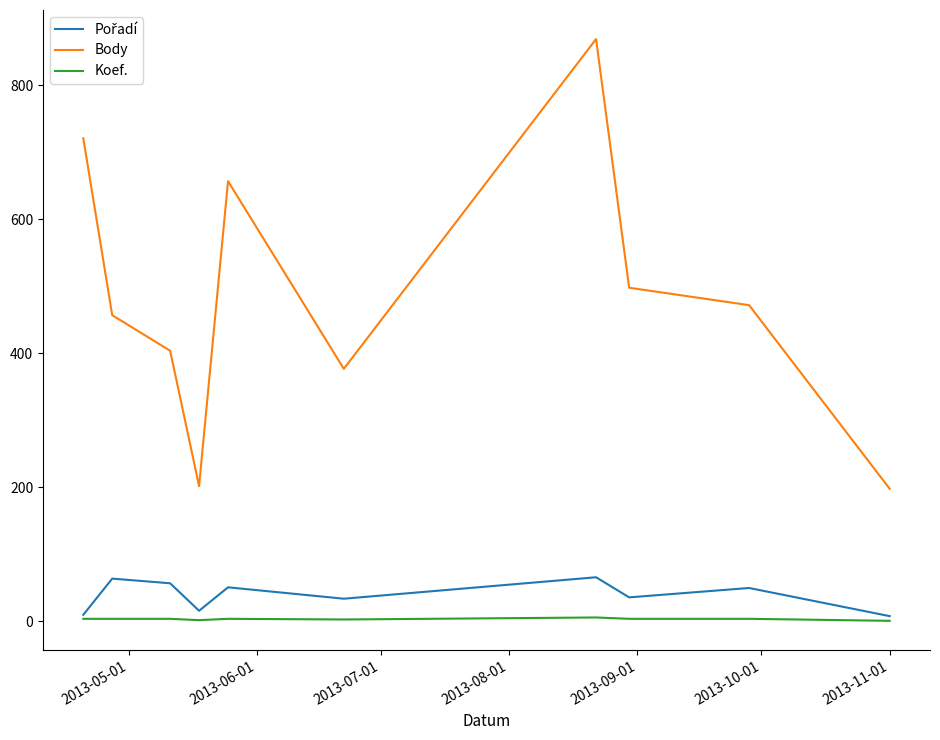

Which series has the largest total across all categories?

Body